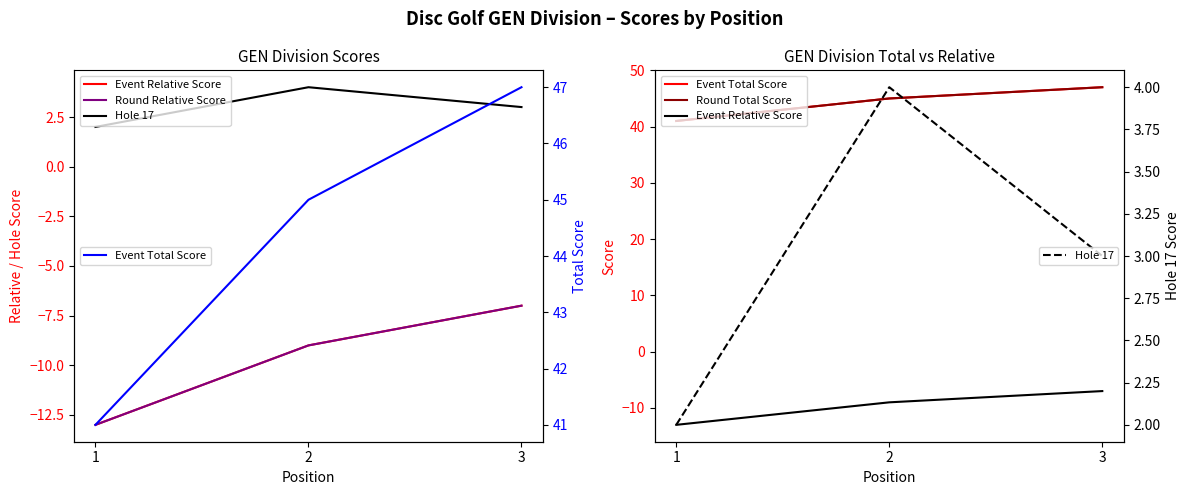

Rank the categories by Event Total Score value from lowest to highest.

1, 2, 3